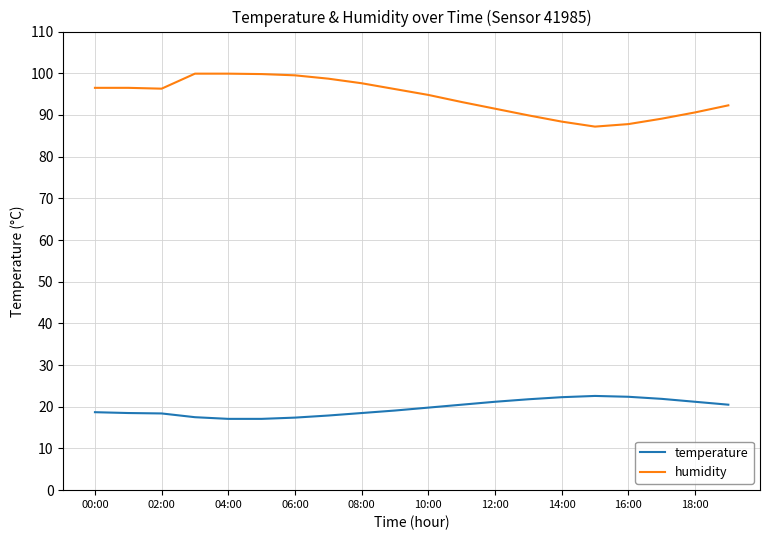

What is the greatest value displayed?

99.9